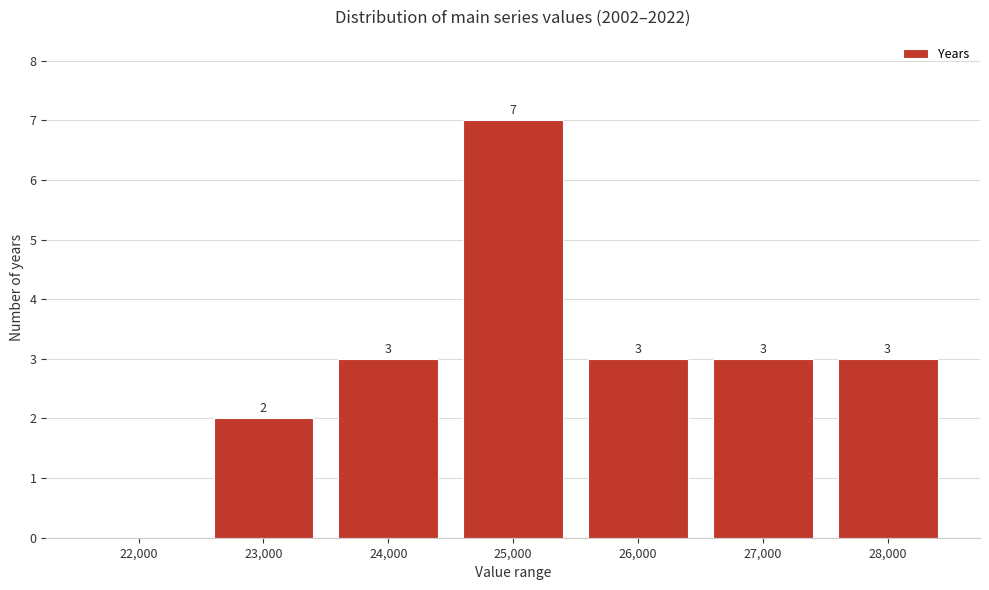

Reading left to right, extract all data points from this chart.

22,000=0	23,000=2	24,000=3	25,000=7	26,000=3	27,000=3	28,000=3